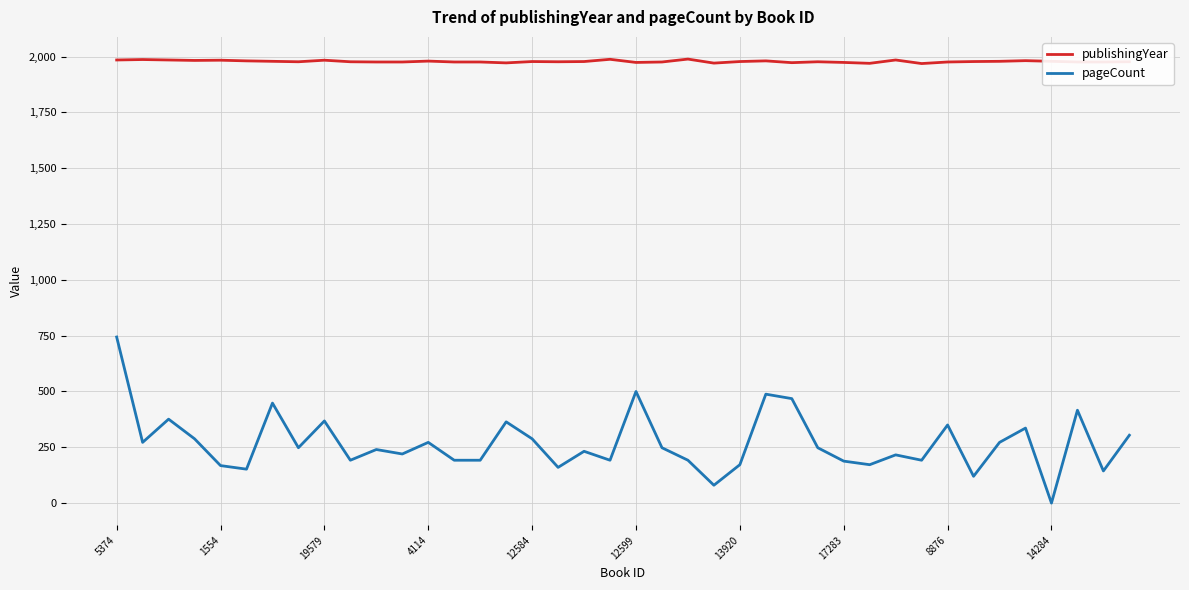

What is the difference between the maximum and minimum values in the pageCount series?

744